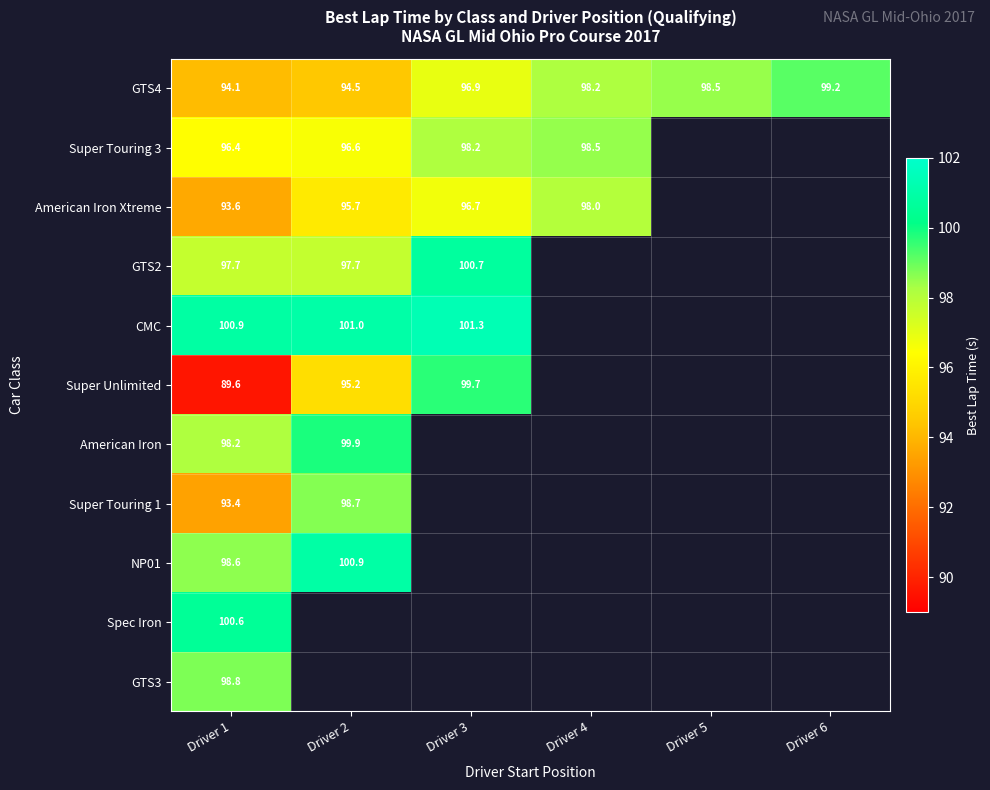

What is the greatest value displayed?

101.3